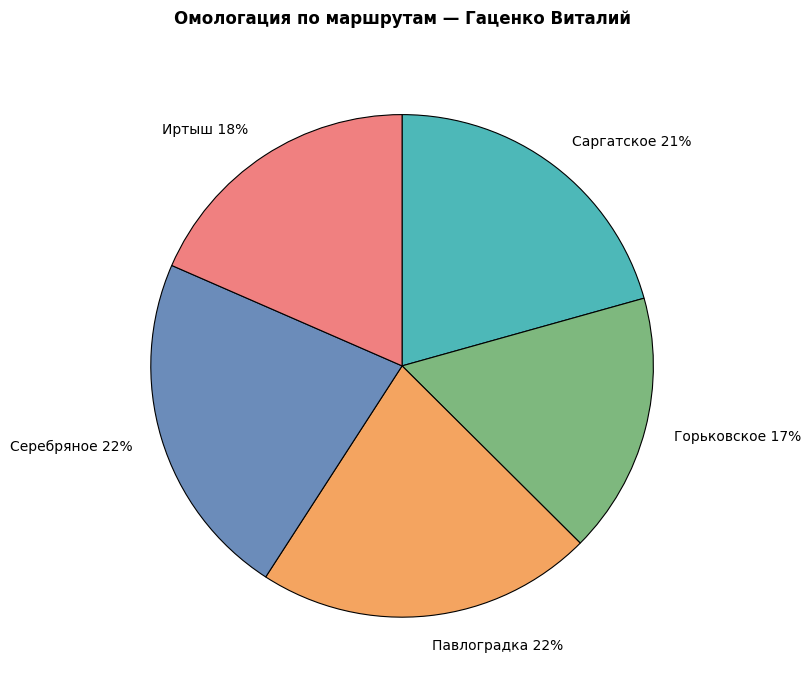

Do Горьковское and Иртыш together represent more than half of the pie?

No